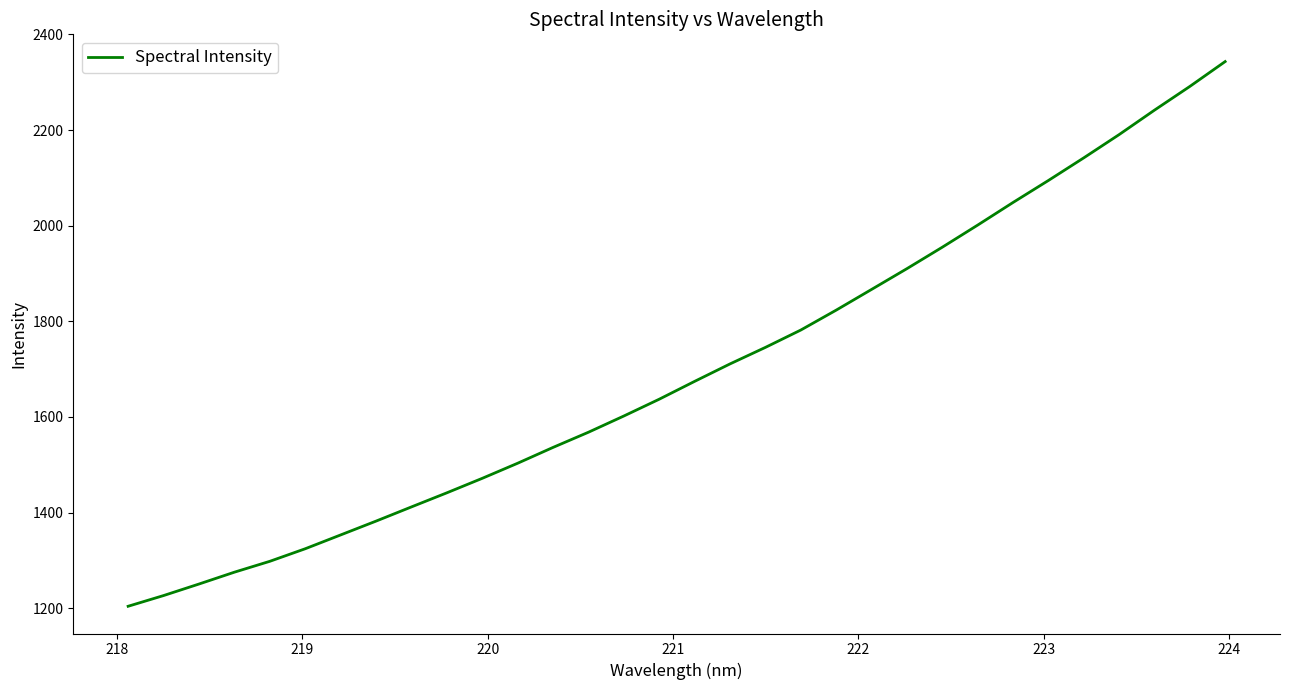

True or false: the data has more than 0 interior local peaks.

False